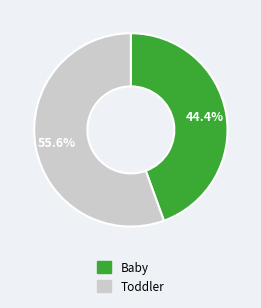

To the nearest percent, what is the difference between the largest and smallest slice percentages?

11%